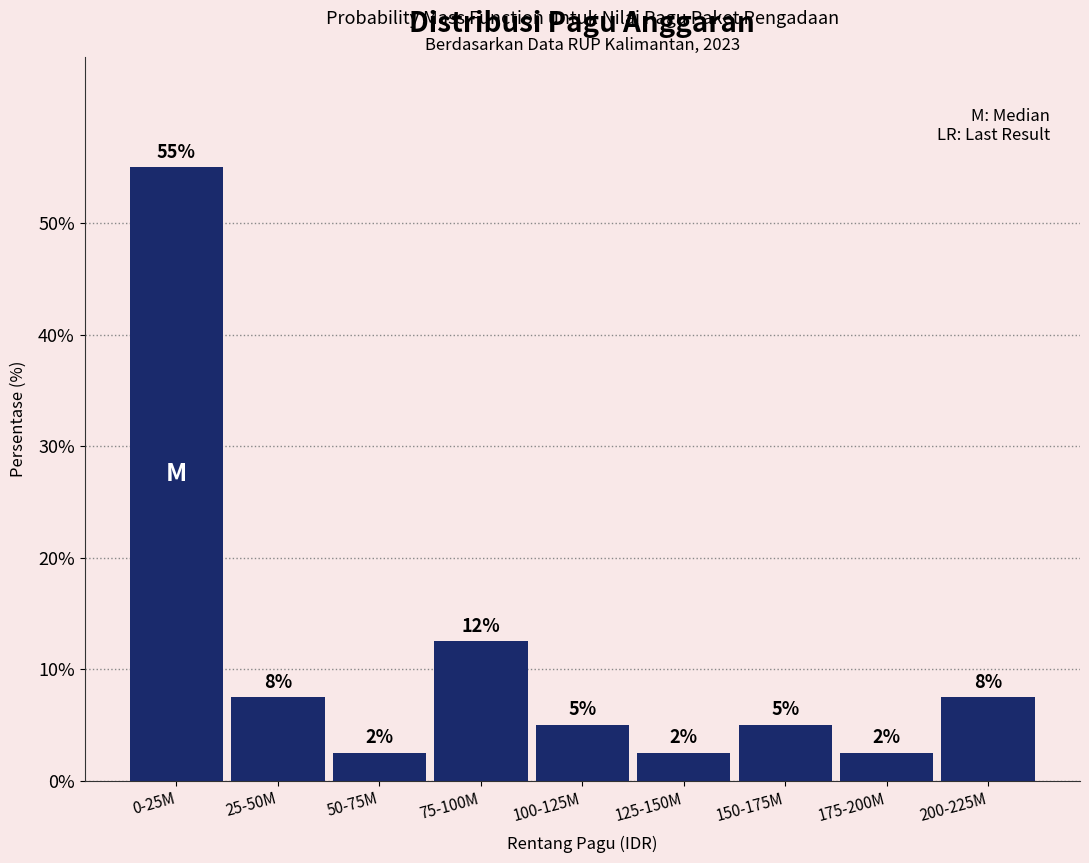

Are the bars horizontal?

No